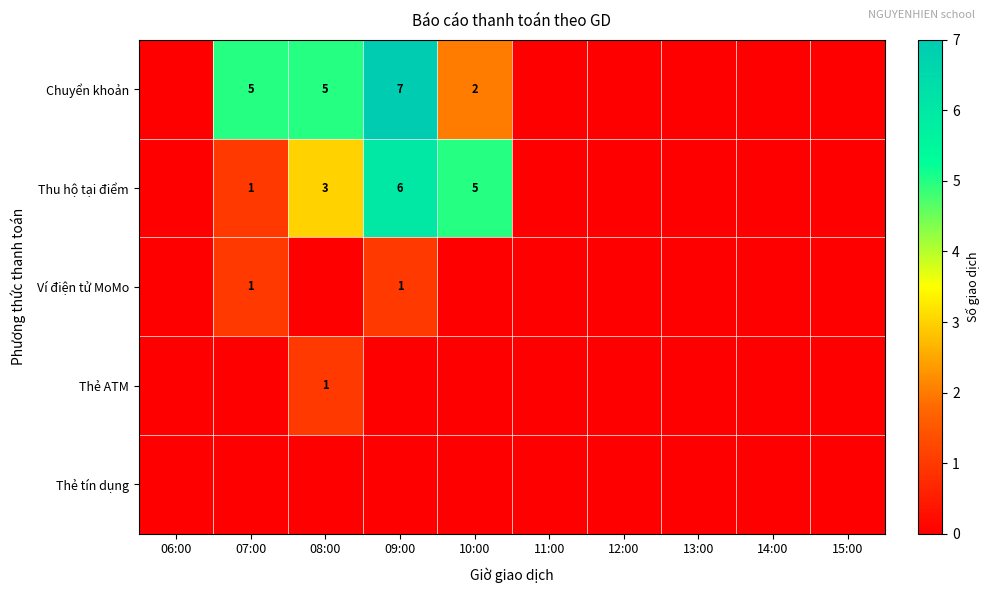

Rank the series at 06:00 from lowest to highest value.

Chuyển khoản, Thu hộ tại điểm, Ví điện tử MoMo, Thẻ ATM, Thẻ tín dụng